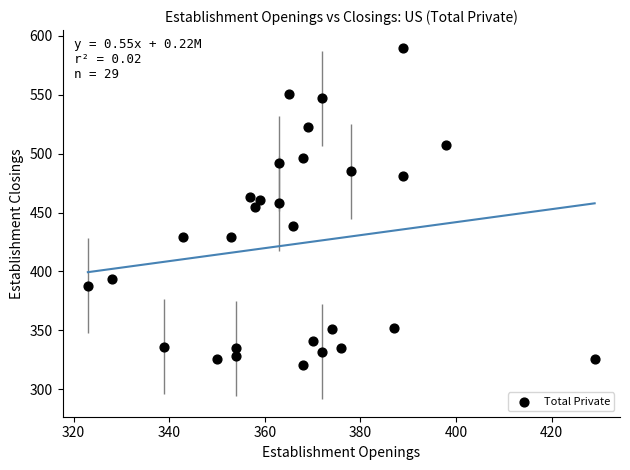

What is the range of Y values (max minus min)?

269